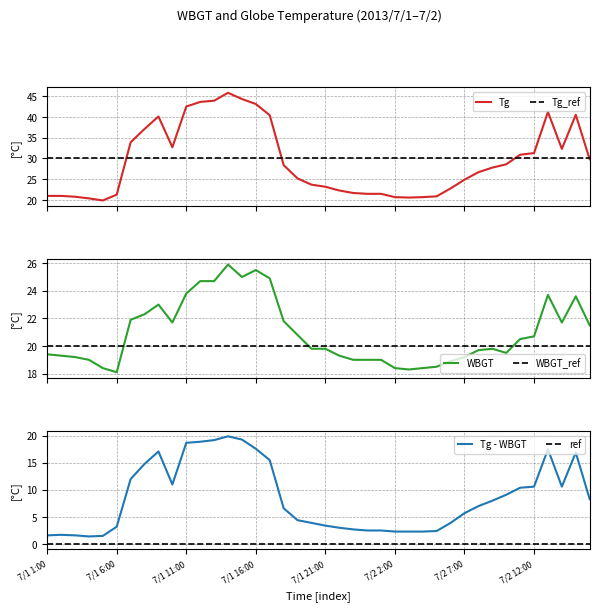

What is the difference between the maximum and minimum values in the Tg series?

25.9